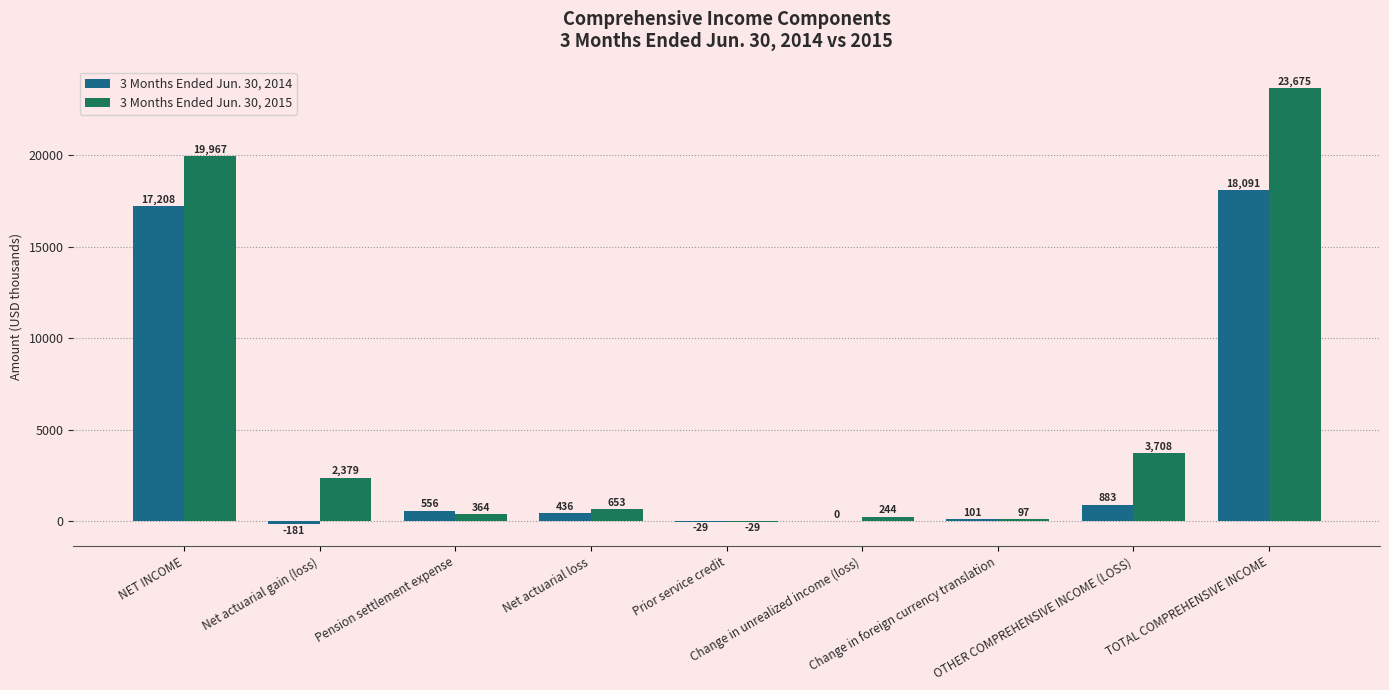

At which category is the sum across all series the highest?

TOTAL COMPREHENSIVE INCOME